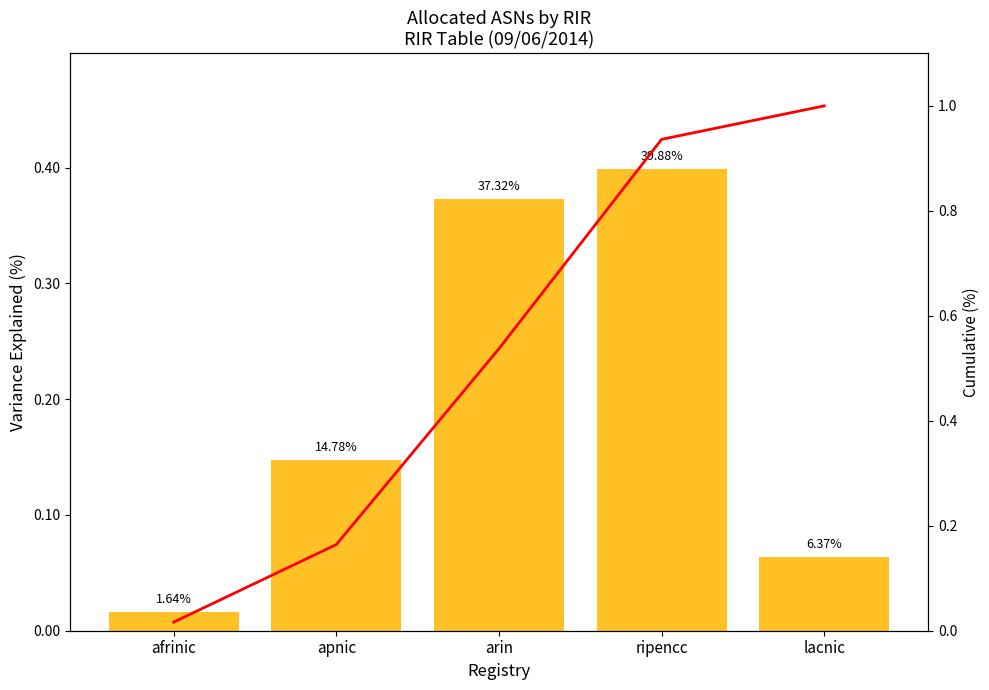

How many distinct data groups are displayed?

2